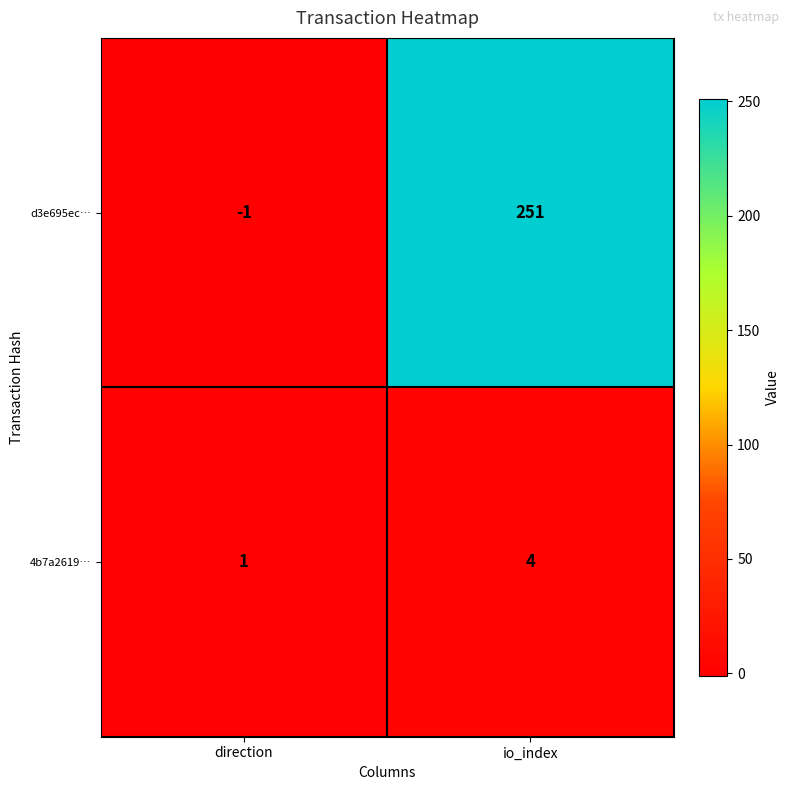

Read the 4b7a2619… value at io_index.

4